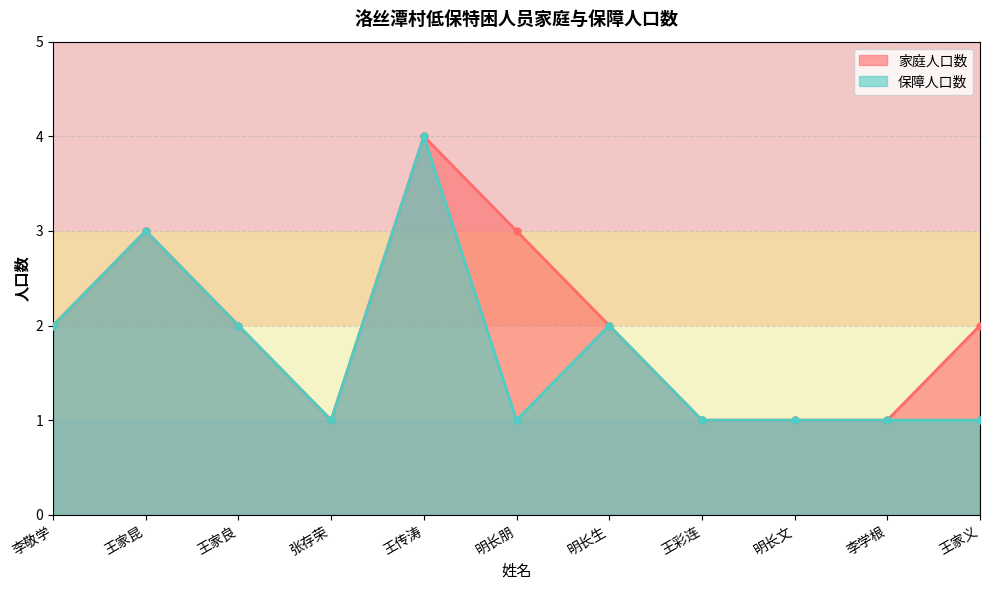

The value of 保障人口数 at 李学根 is 1. True or false?

True